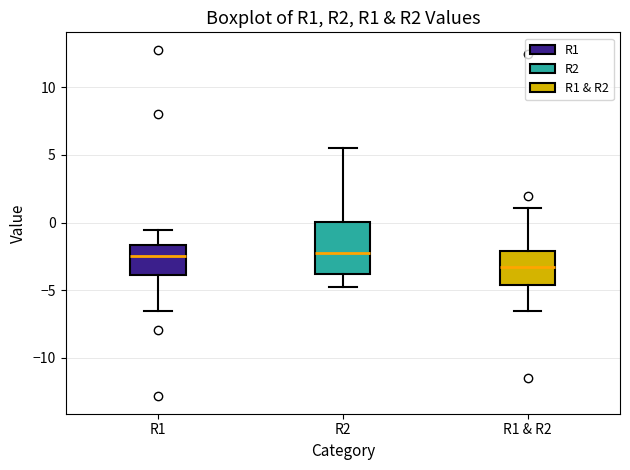

Which box is the tallest, from its lower edge to its upper edge?

R2